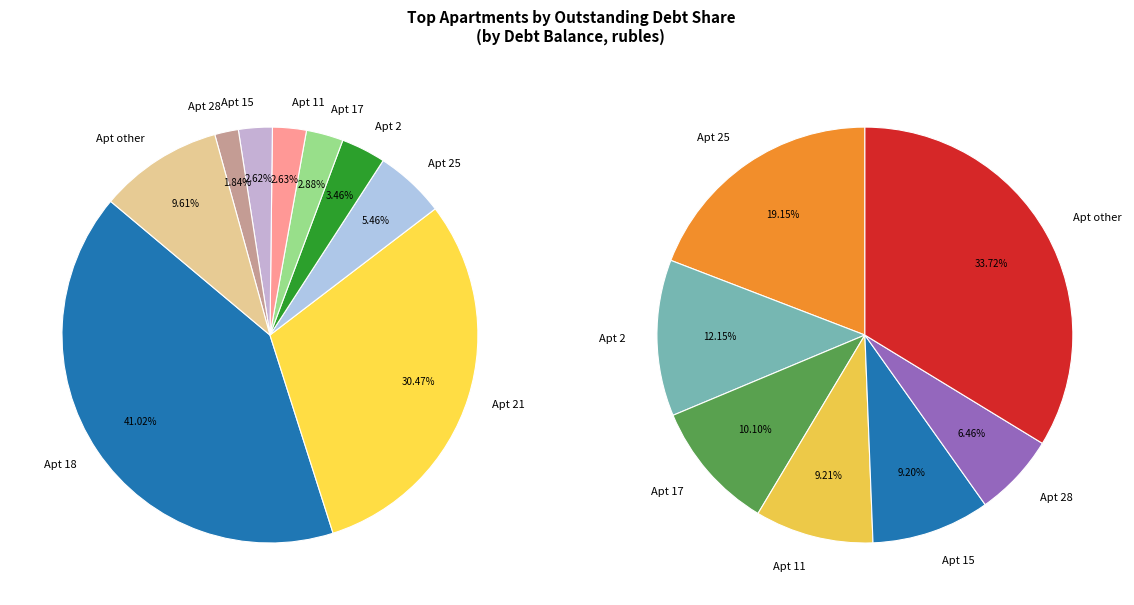

What percentage is the 17 slice, to the nearest percent?

3%